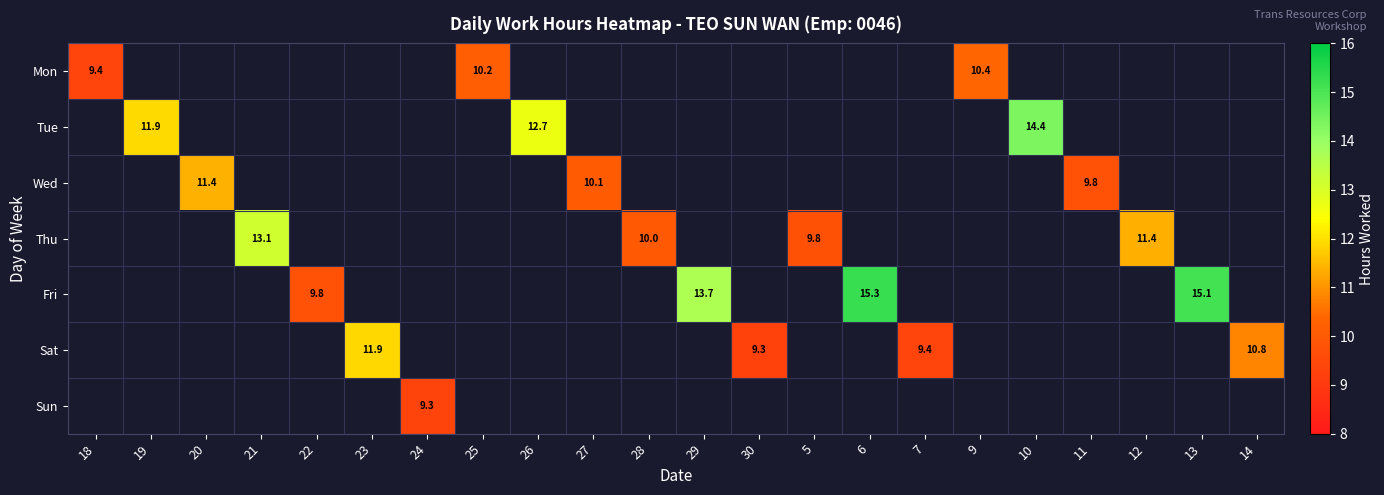

What is the maximum value shown in the chart?

15.3